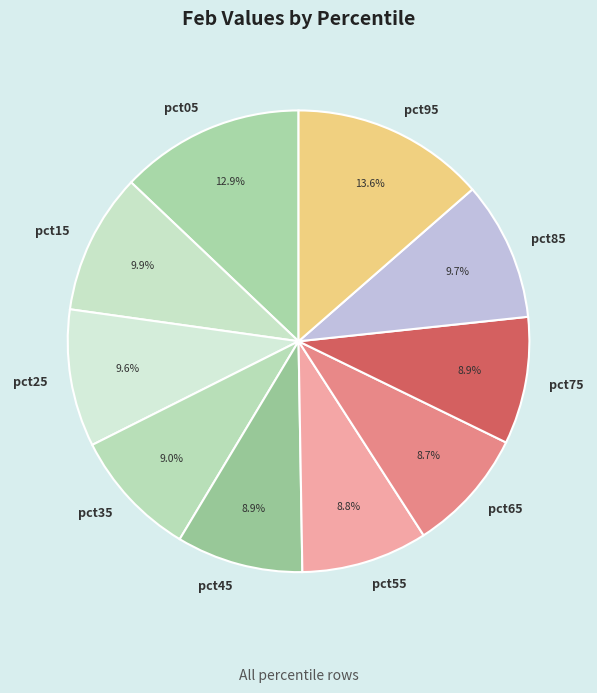

Count the number of slices in the pie.

10